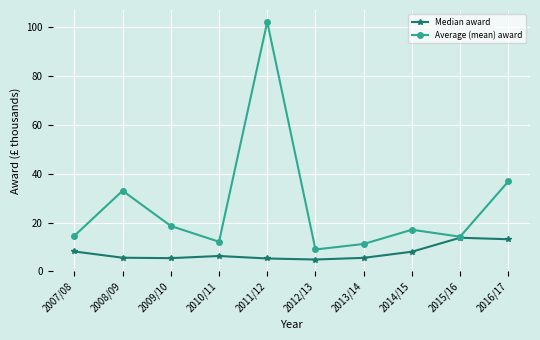

Which series has the largest range (max minus min)?

Average (mean) award